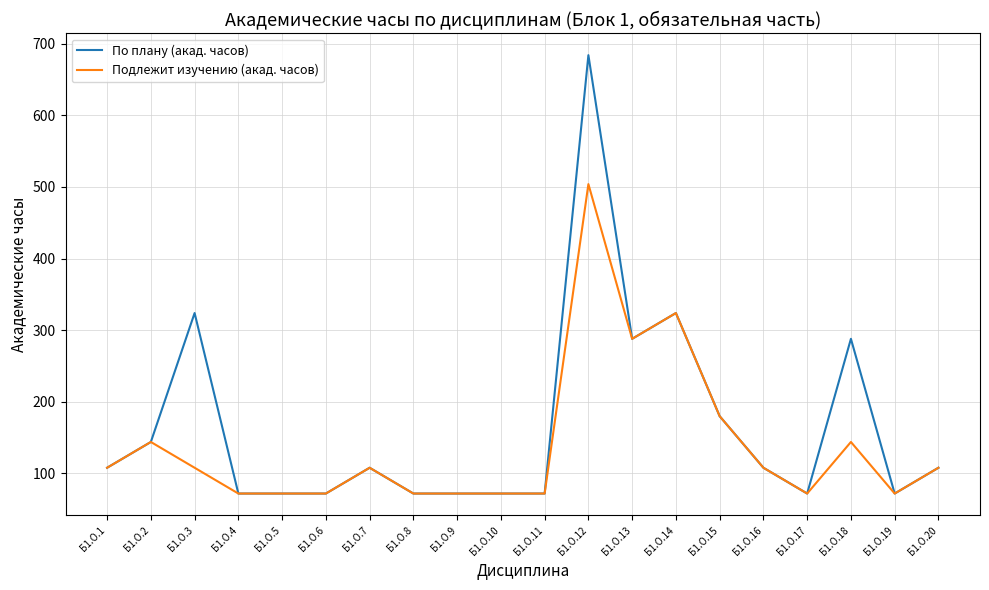

Count the number of categories in the chart.

20